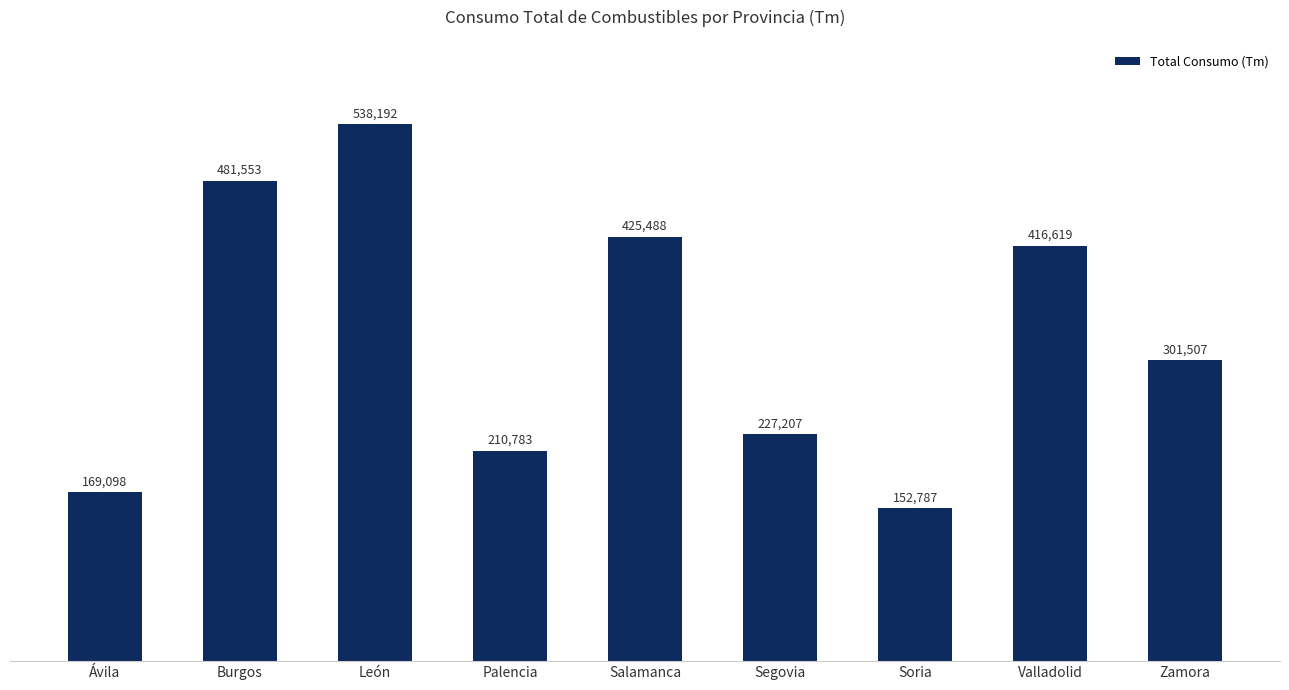

At which label is the value closest to 345489?

Zamora